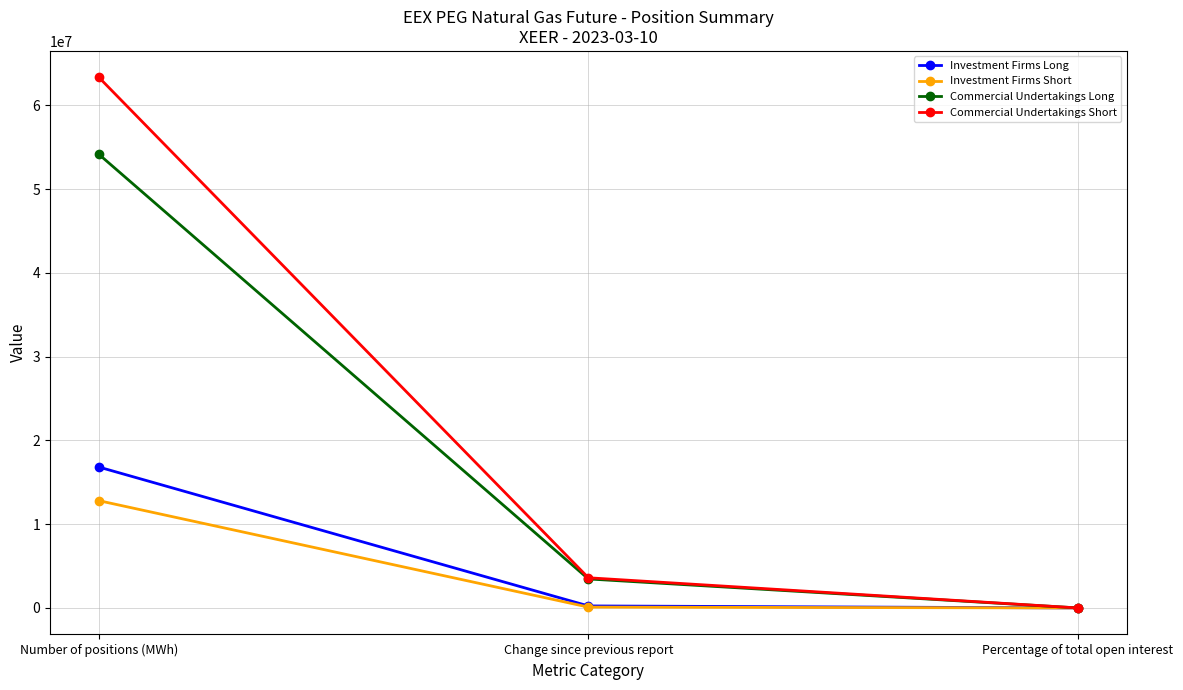

At which category does the chart reach its peak across all series?

Number of positions (MWh)